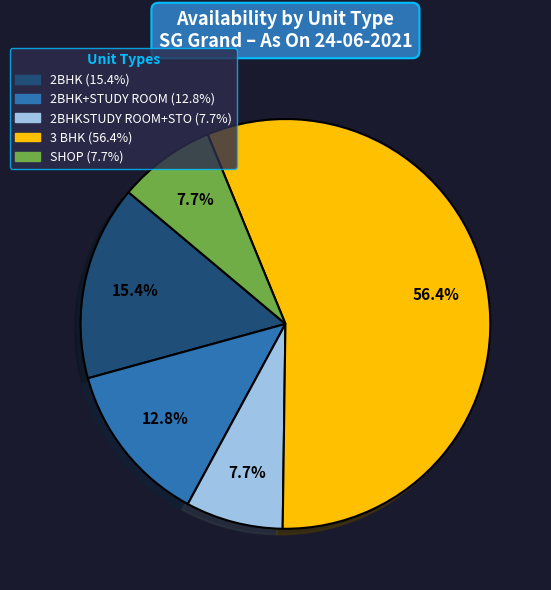

Is there a majority slice in this chart?

Yes